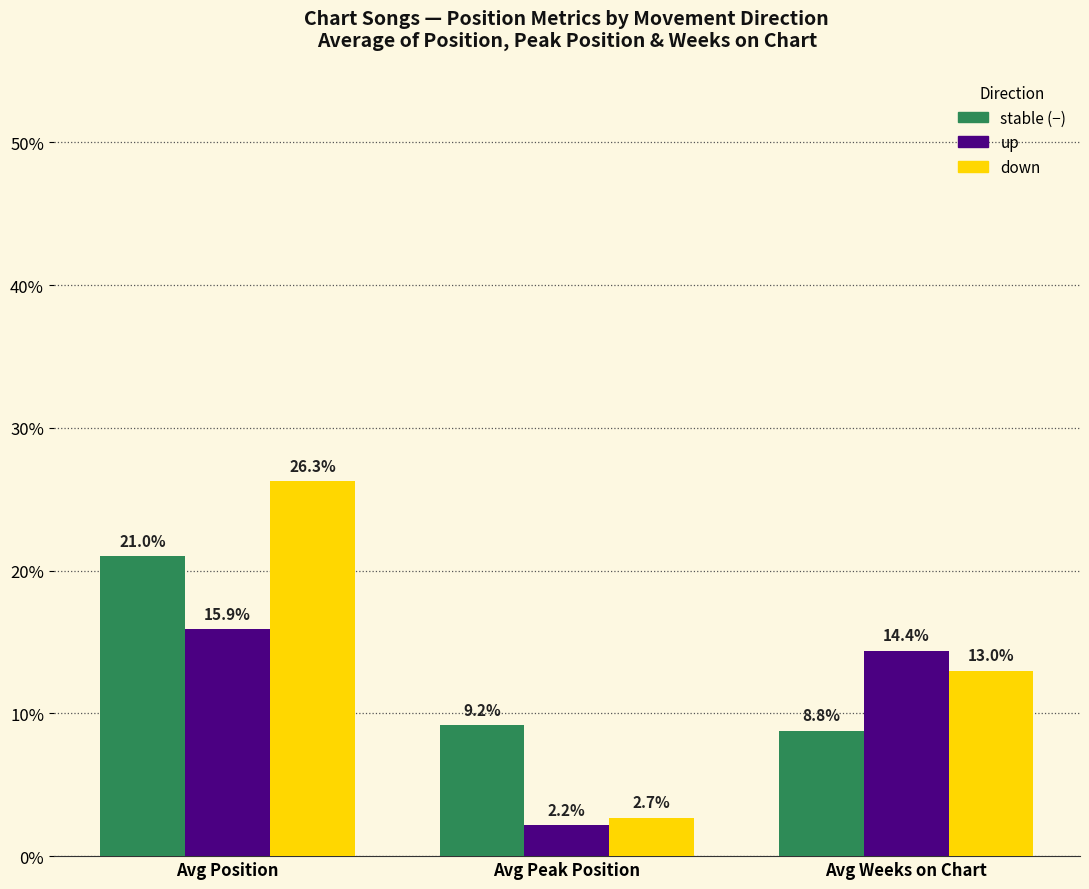

What is the total value across all series at Avg Peak Position?

14.1